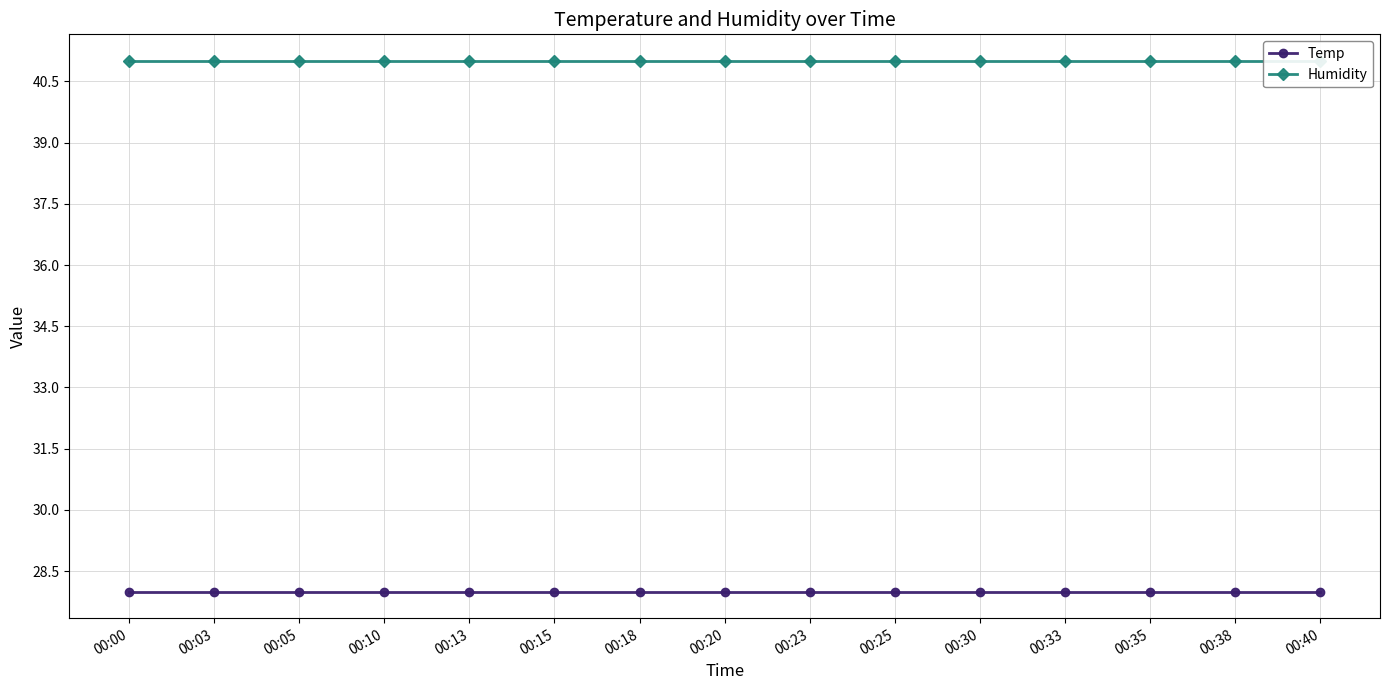

What is the value of the Humidity point at the 9th from the left?

41